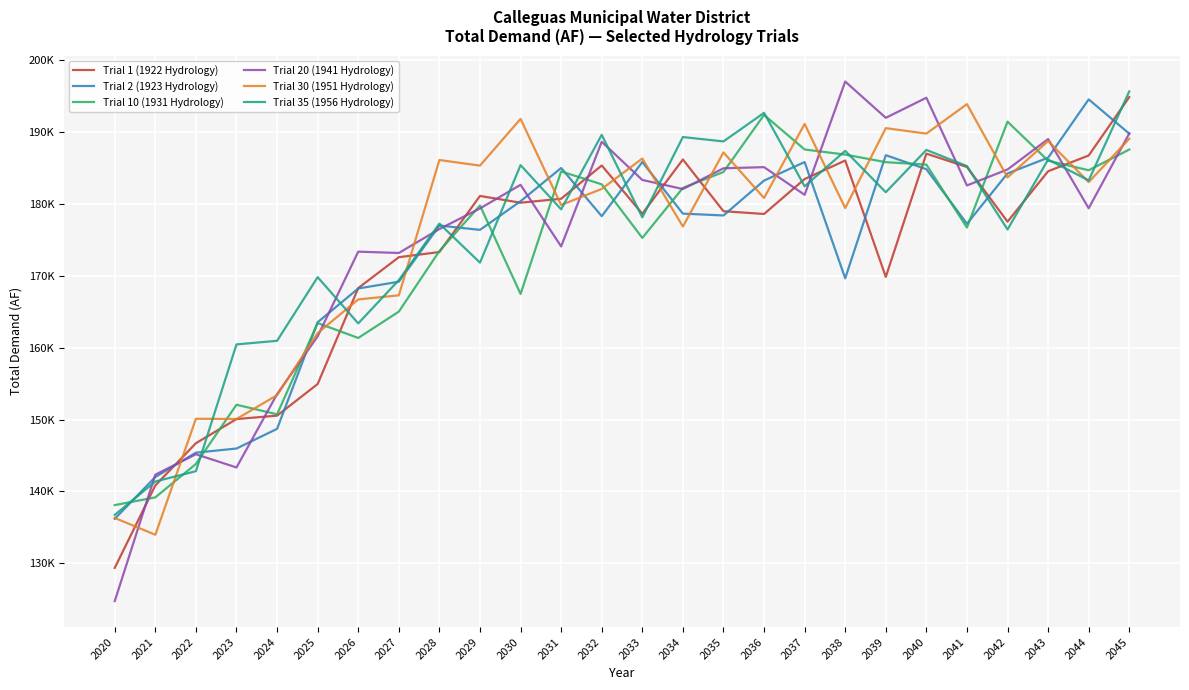

What are all the series names shown in the legend?

Trial 1 (1922 Hydrology), Trial 2 (1923 Hydrology), Trial 10 (1931 Hydrology), Trial 20 (1941 Hydrology), Trial 30 (1951 Hydrology), Trial 35 (1956 Hydrology)